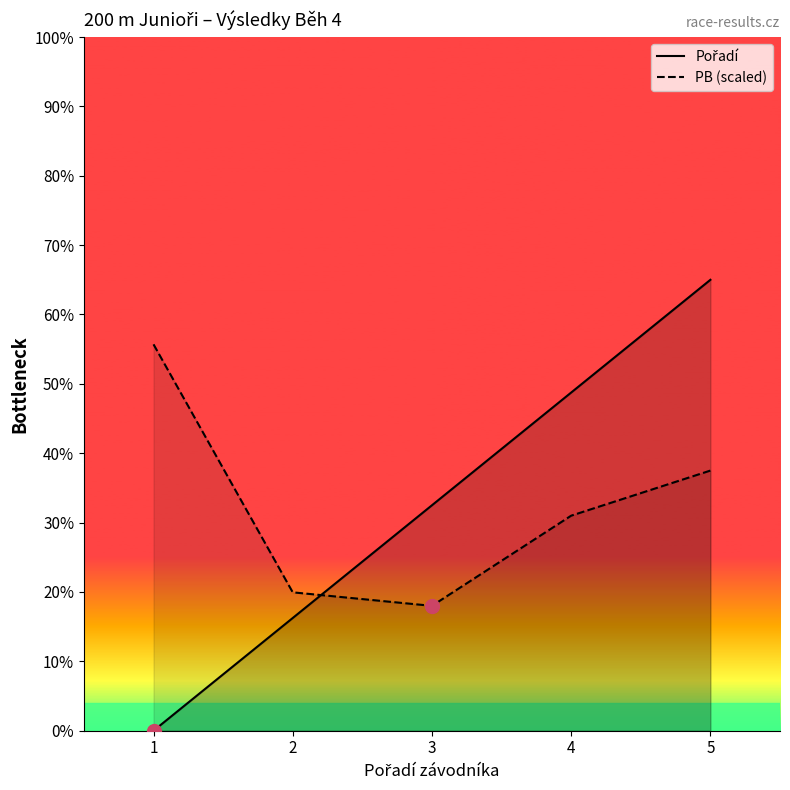

Which series changed the most between 1 and 2?

PB (scaled)